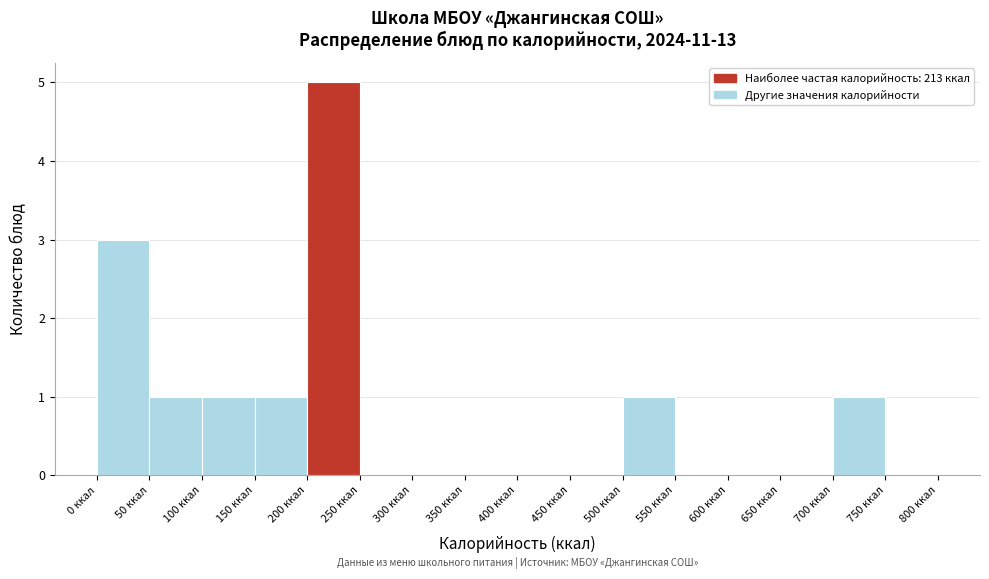

How tall is the bar that spans 0 to 50 on the x-axis? The values are not printed on the chart, so give them approximately, as read against the axis.

3